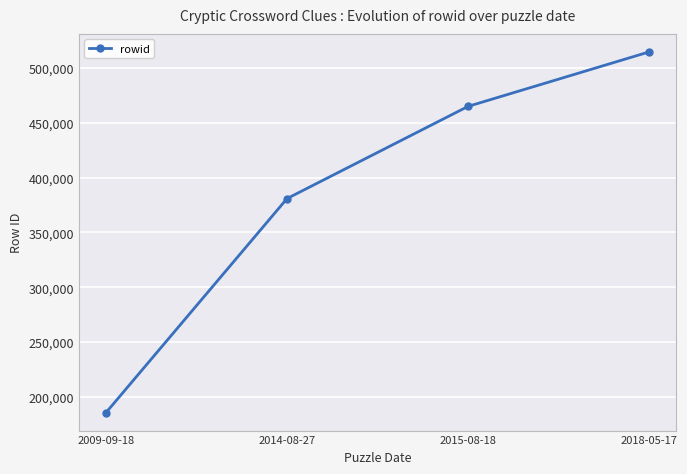

Rank the categories by value from highest to lowest.

2018-05-17, 2015-08-18, 2014-08-27, 2009-09-18